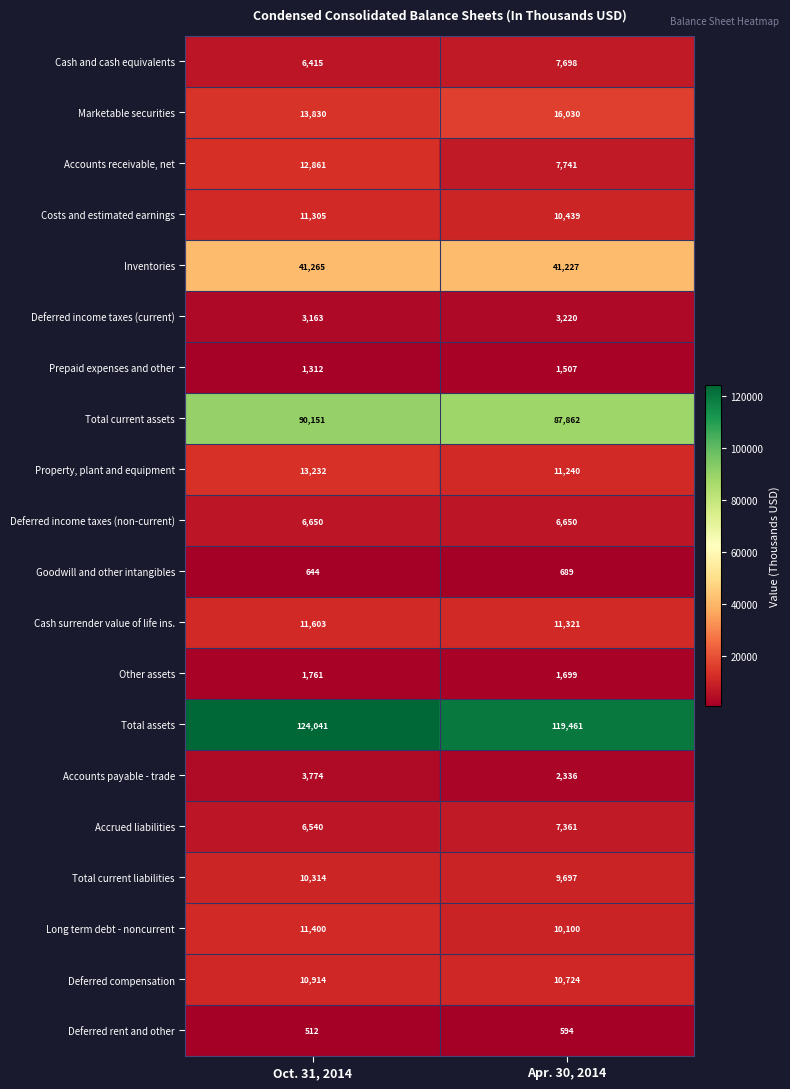

Between Oct. 31, 2014 and Apr. 30, 2014, which series saw the biggest shift?

Accounts receivable, net